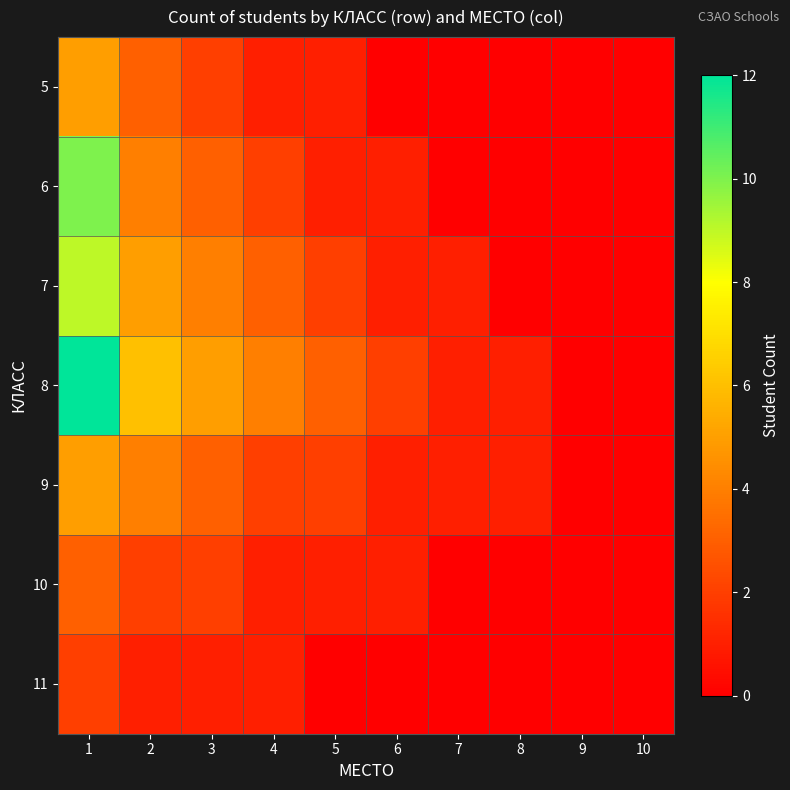

Which series has the largest total across all categories?

8